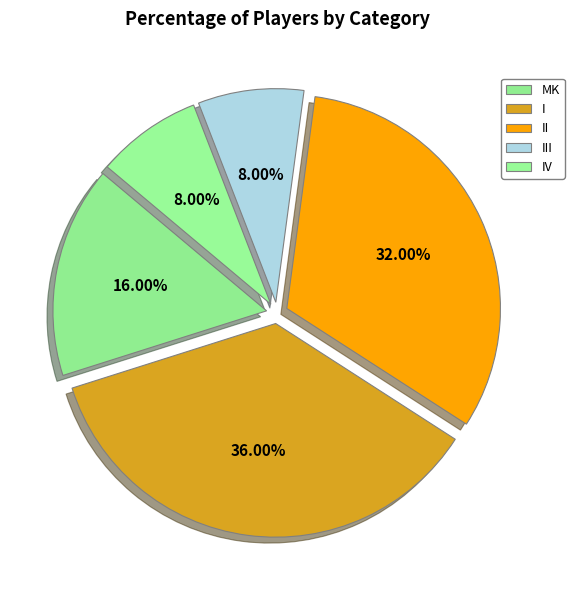

Rank the categories by value from lowest to highest.

III, IV, MK, II, I